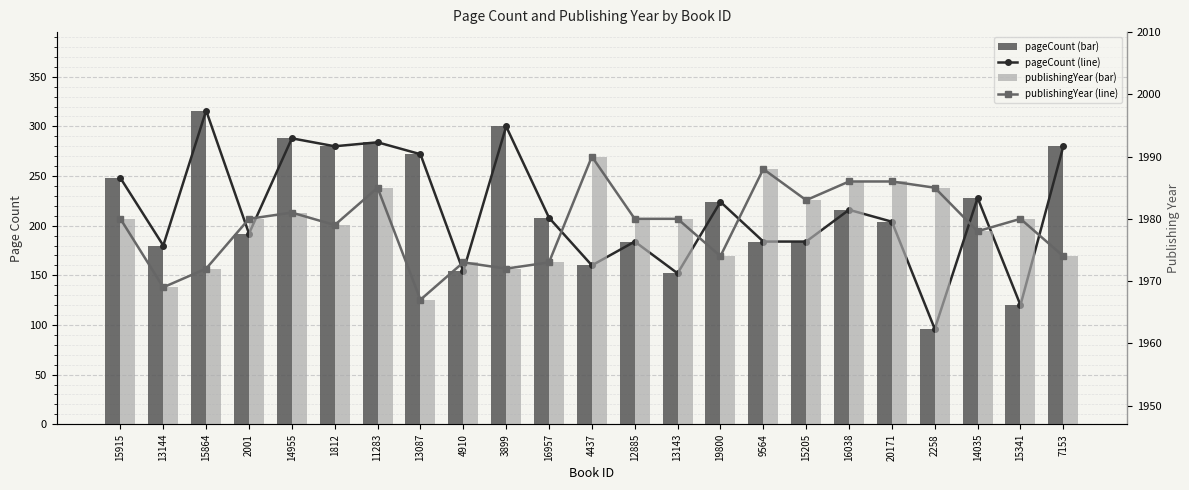

Where is publishingYear nearest to the value 1978?

14035